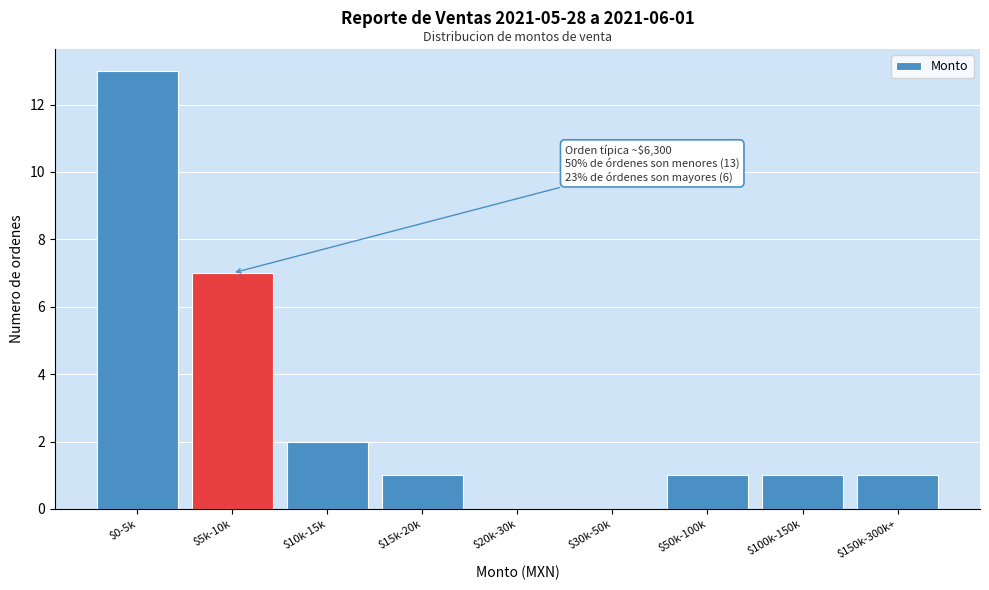

Which label corresponds to the largest value in the chart?

$0-5k